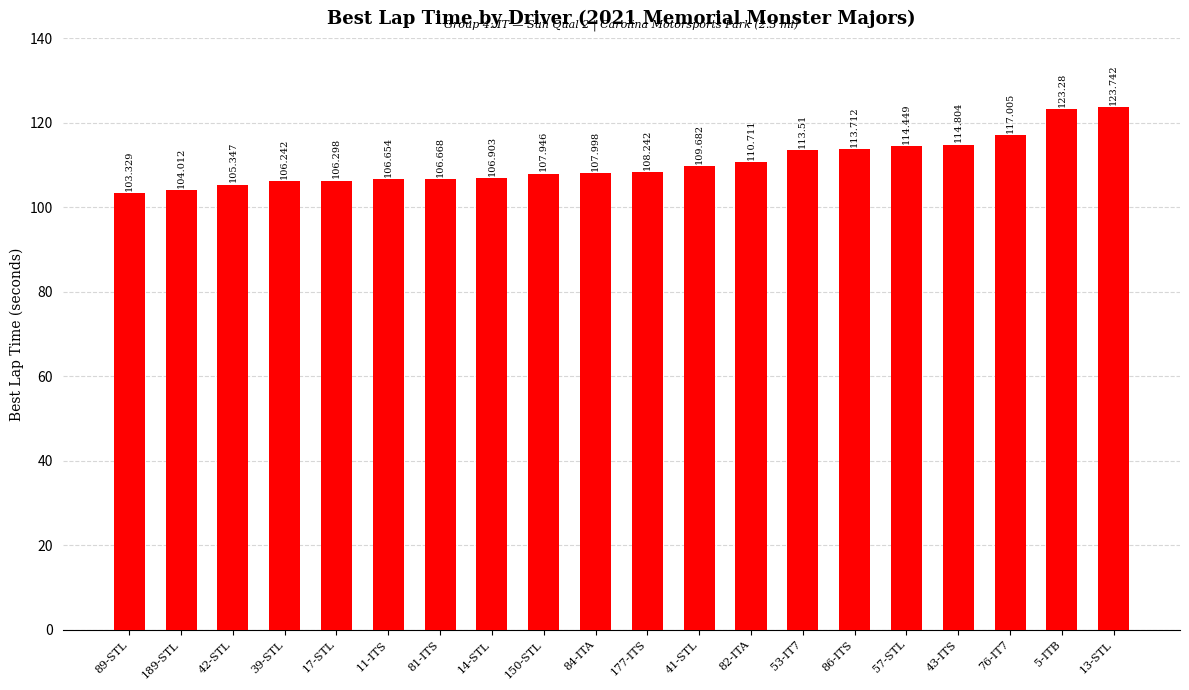

List the labels in order of value, largest first.

13-STL, 5-ITB, 76-IT7, 43-ITS, 57-STL, 86-ITS, 53-IT7, 82-ITA, 41-STL, 177-ITS, 84-ITA, 150-STL, 14-STL, 81-ITS, 11-ITS, 17-STL, 39-STL, 42-STL, 189-STL, 89-STL